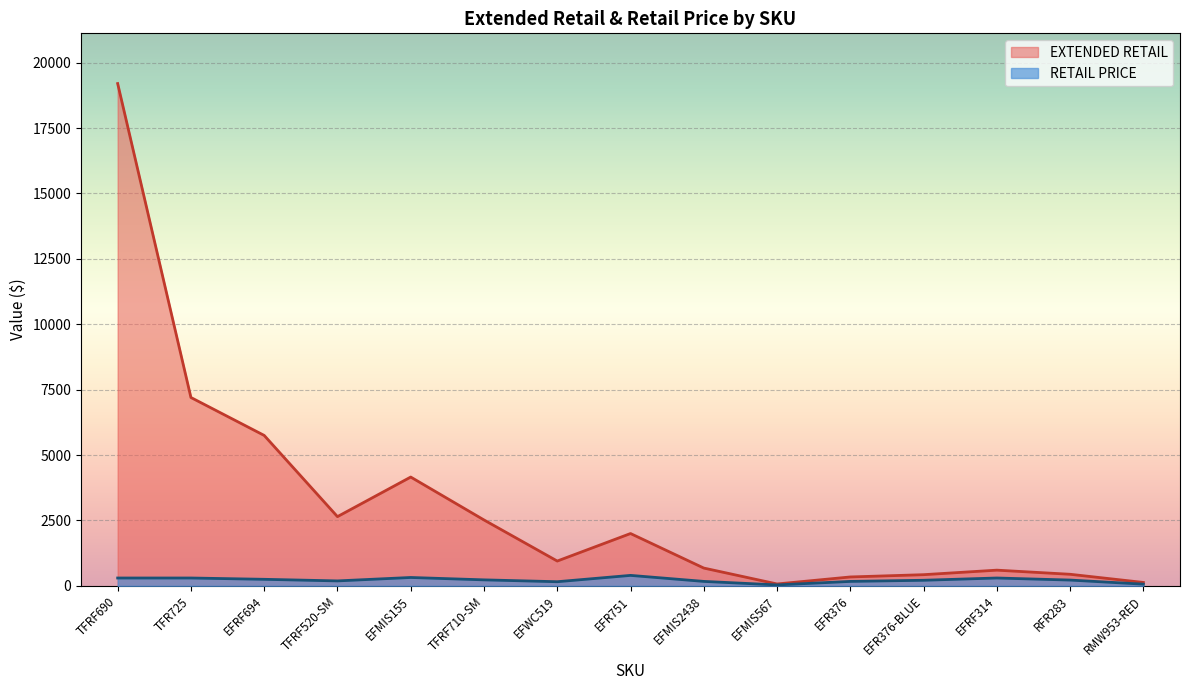

What is the difference between the second highest and second lowest values in the EXTENDED RETAIL series?

7069.5